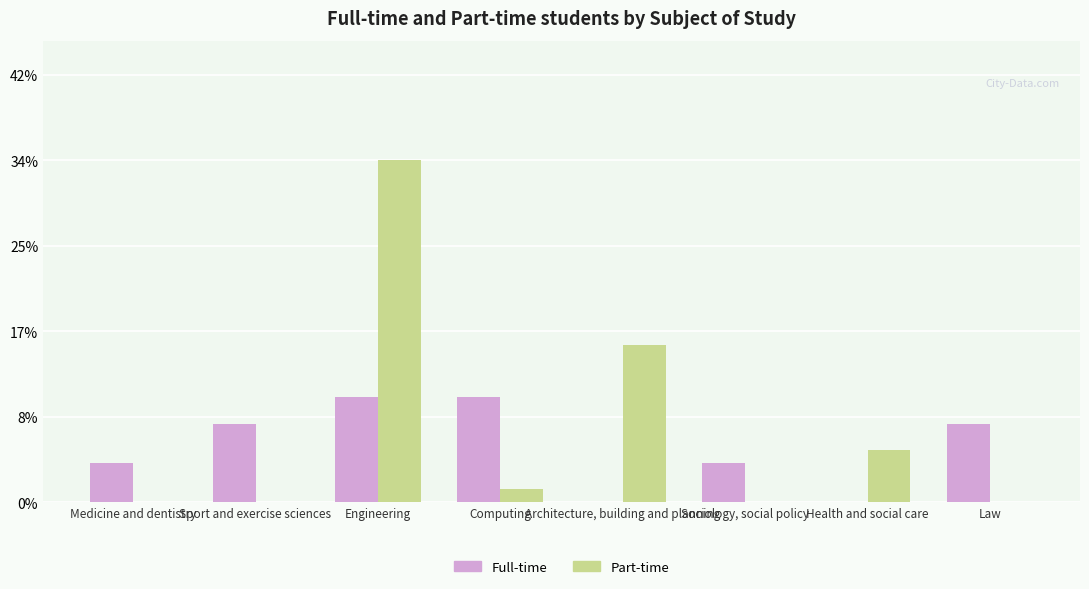

True or false: Full-time has a value of 1.6 at Medicine and dentistry.

False